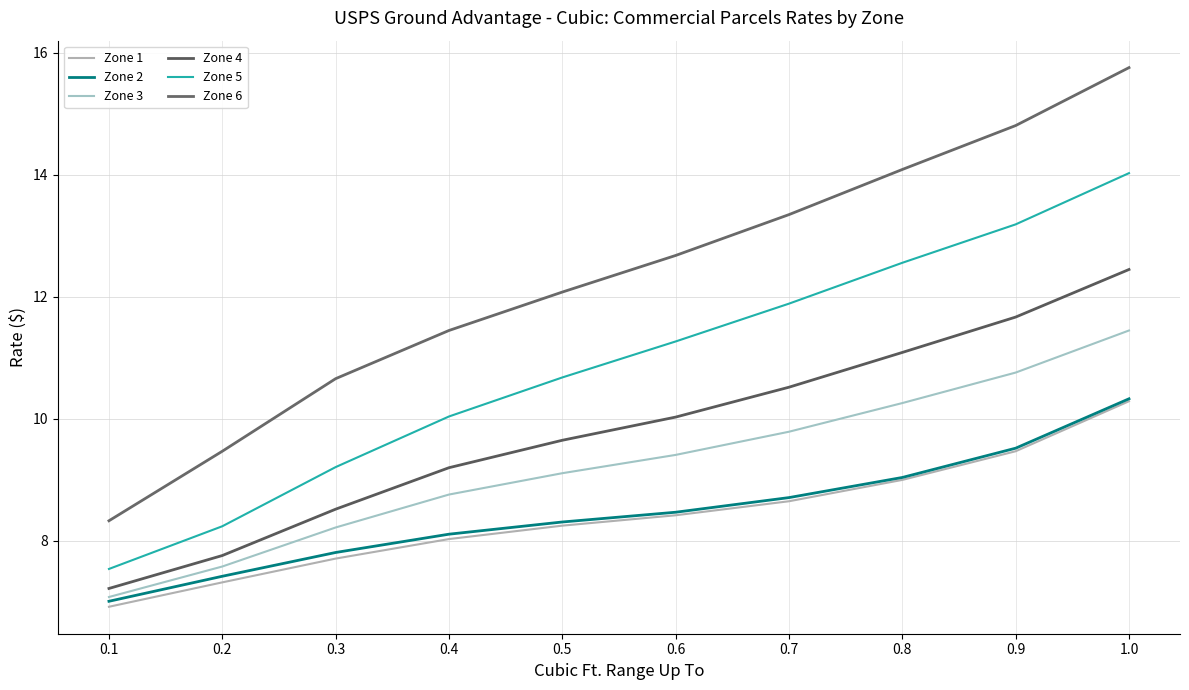

Is the value of Zone 4 at 0.2 greater than the value of Zone 5 at 0.1?

Yes